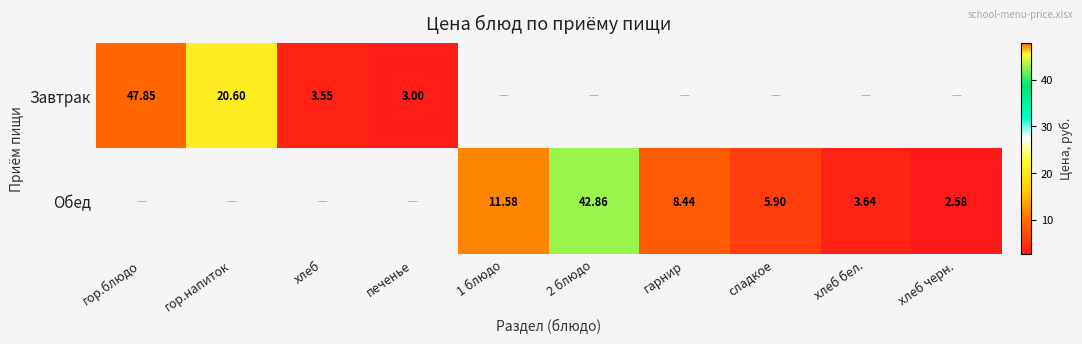

At how many categories does at least one series exceed 9?

4